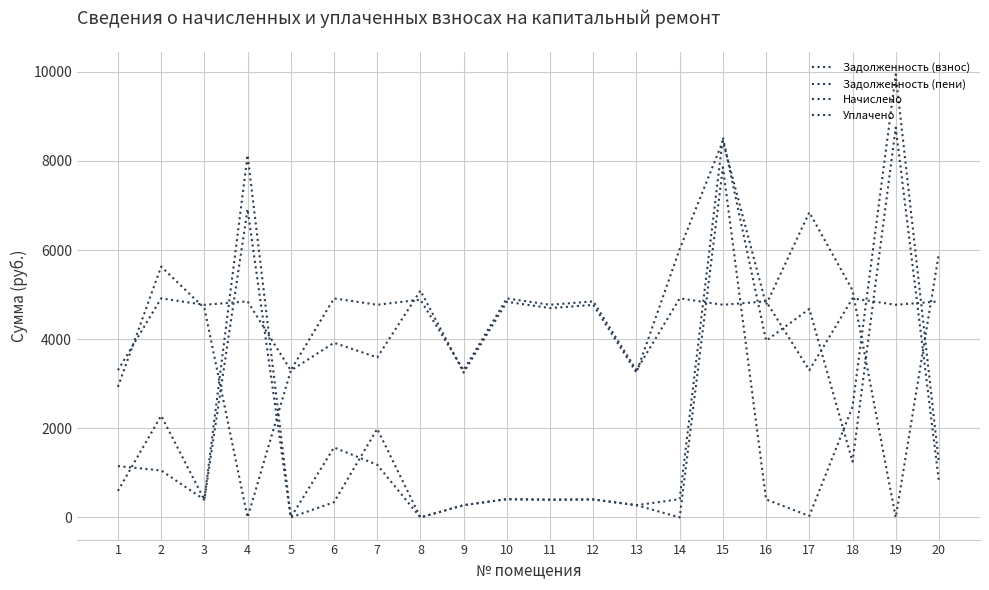

Does the chart display data point markers on the line(s)?

No